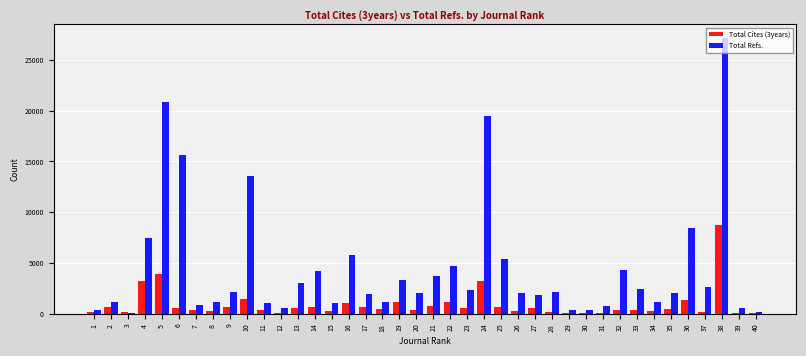

How many groups of bars are there?

40